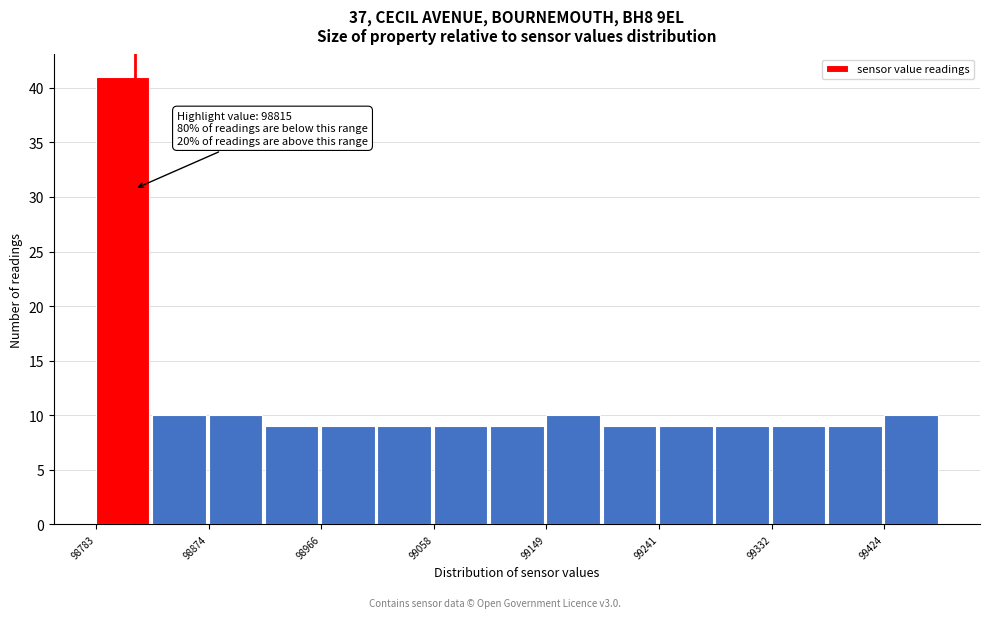

Which range on the x-axis has the tallest bar?

98780 to 98830